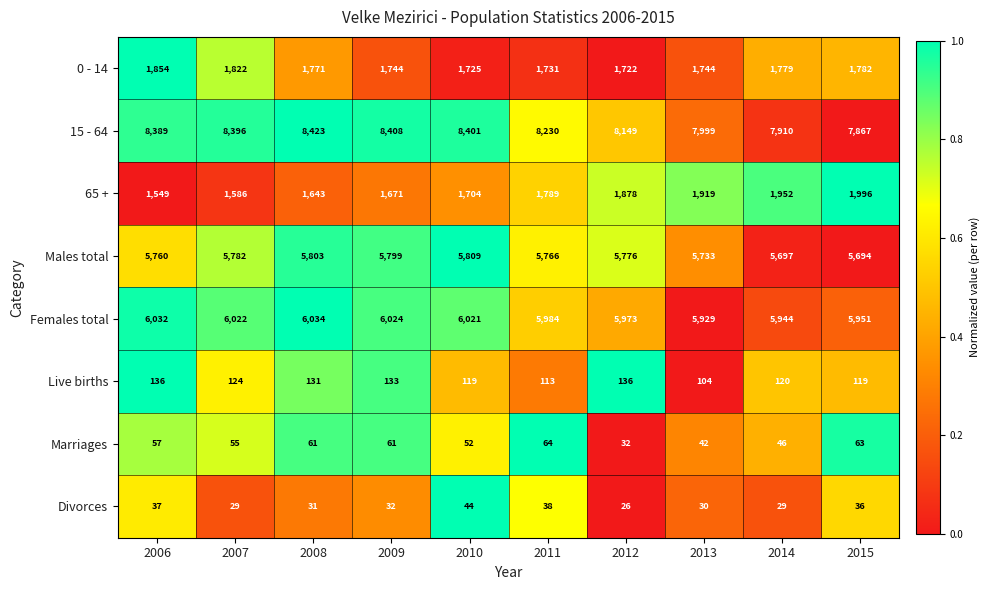

What is the difference between the highest and lowest values at 2008?

8392